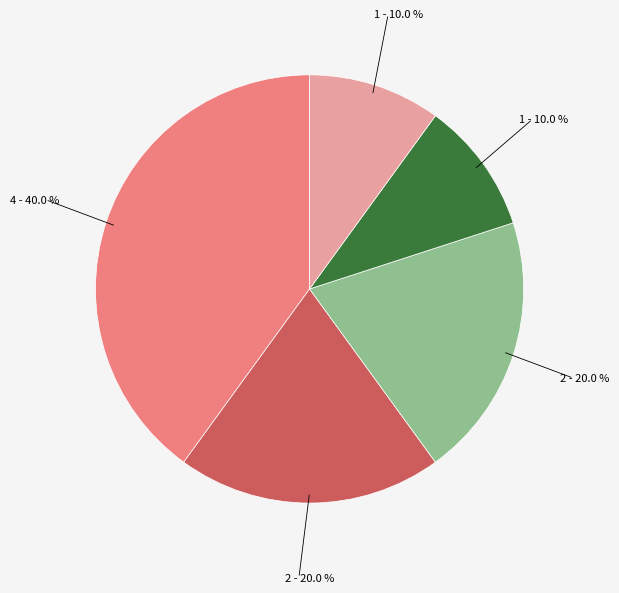

How many segments does this pie chart have?

5